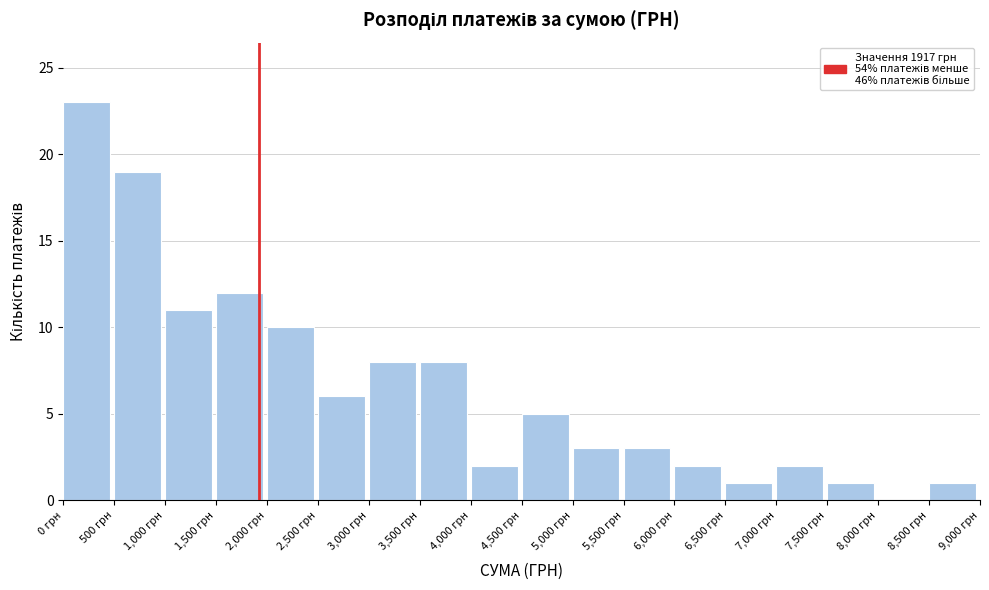

Over which range of the x-axis is the bar tallest?

0 to 500